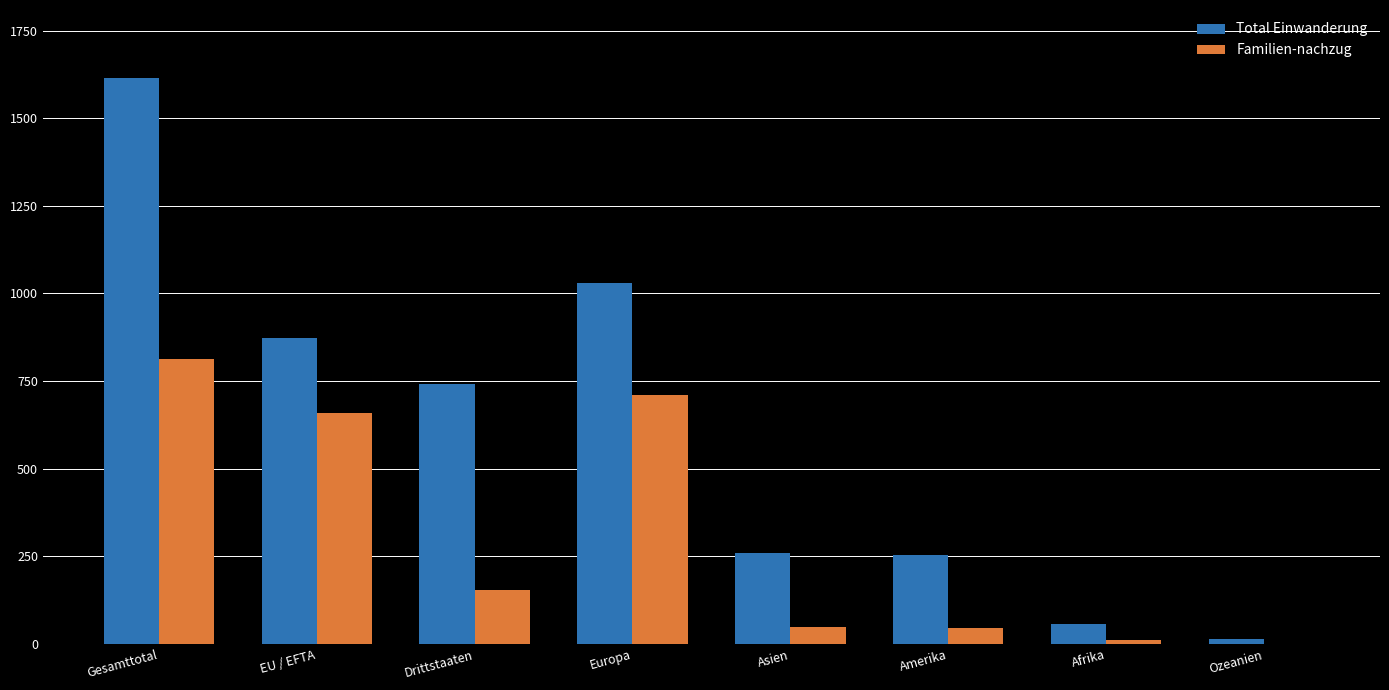

Which series has the largest total across all categories?

Total Einwanderung